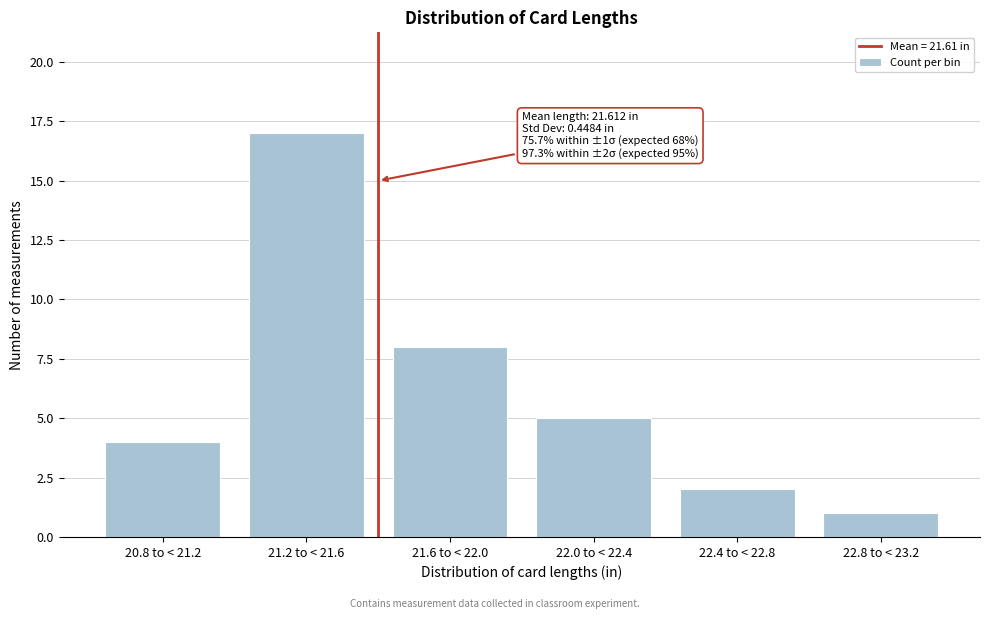

Reading left to right, what are all the values shown in this chart?

4	17	8	5	2	1